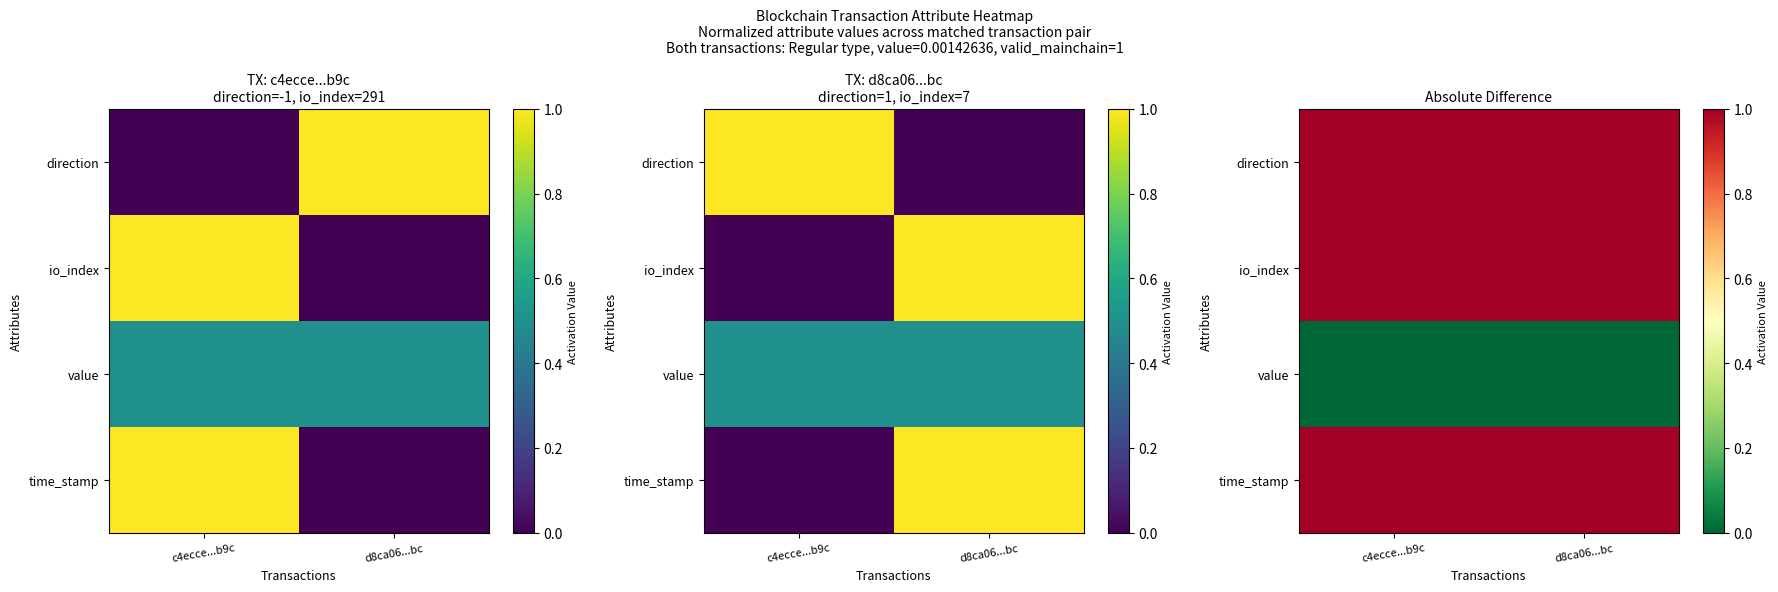

Rank the series by their maximum value, from highest to lowest.

direction, io_index, time_stamp, value